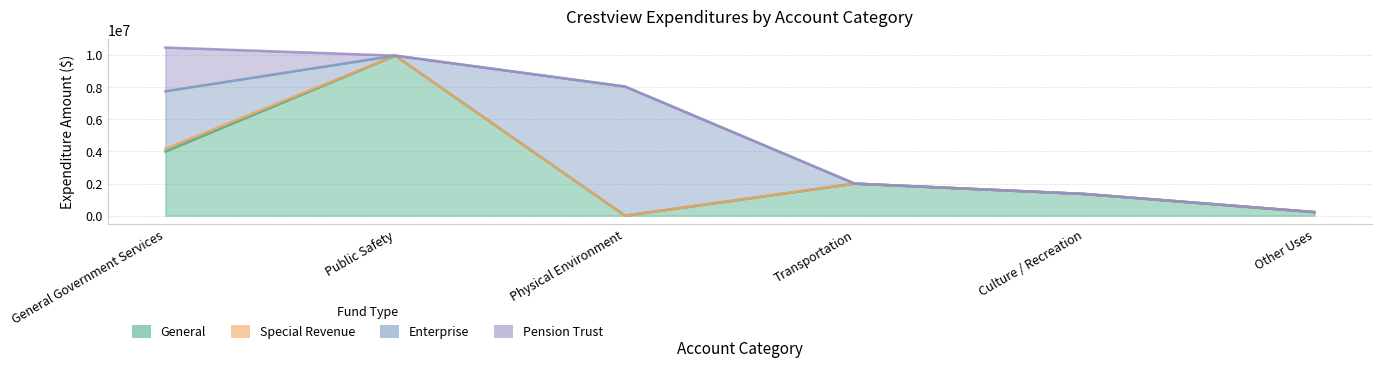

What is the average value of the Special Revenue series?

28698